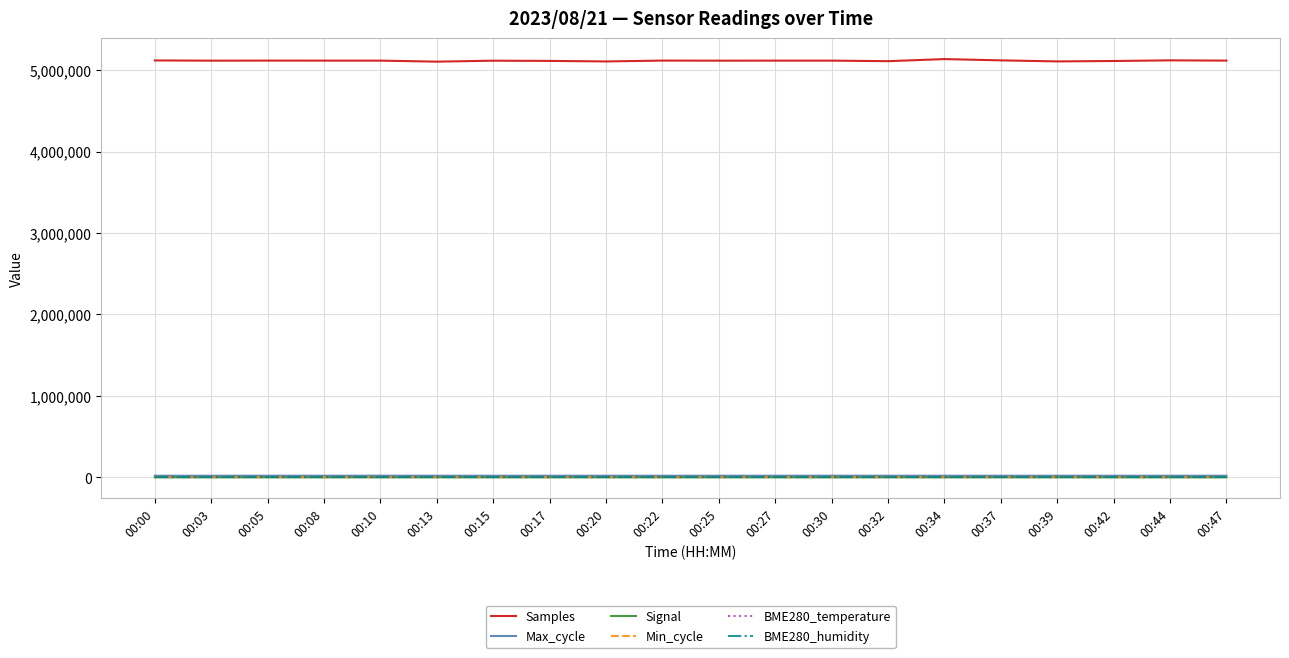

What is the greatest value displayed?

5135078.0